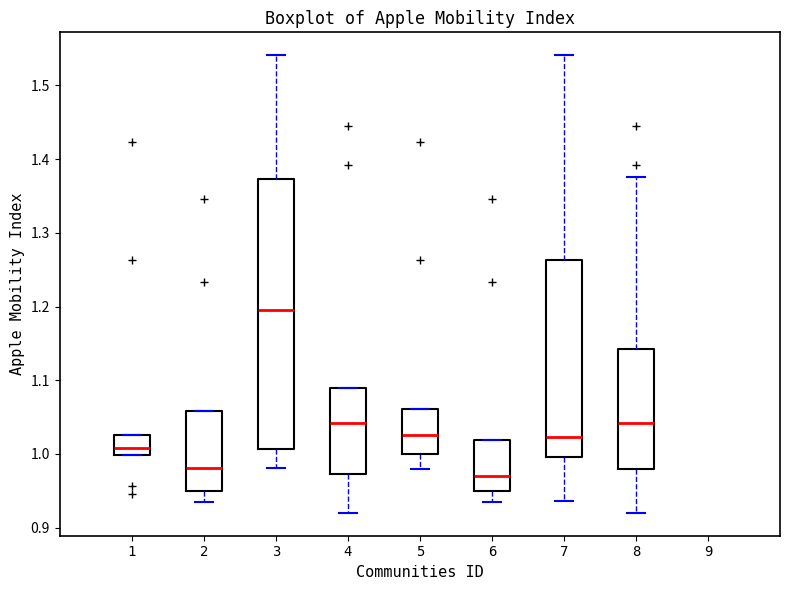

Which box has the lowest median line?

6